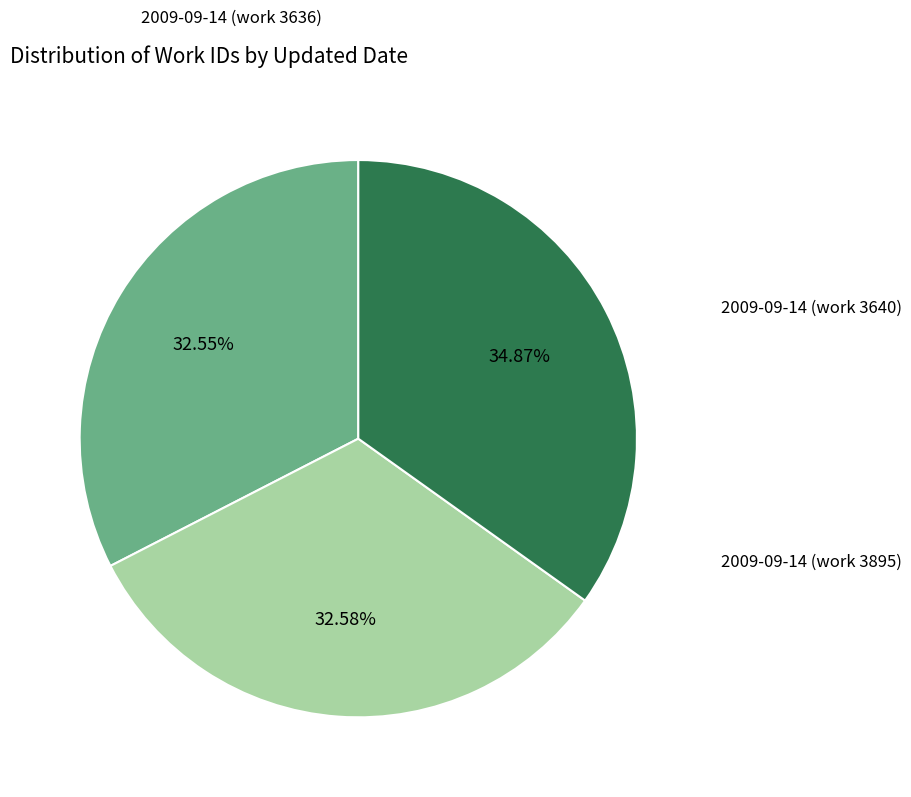

Does any single category account for the majority?

No